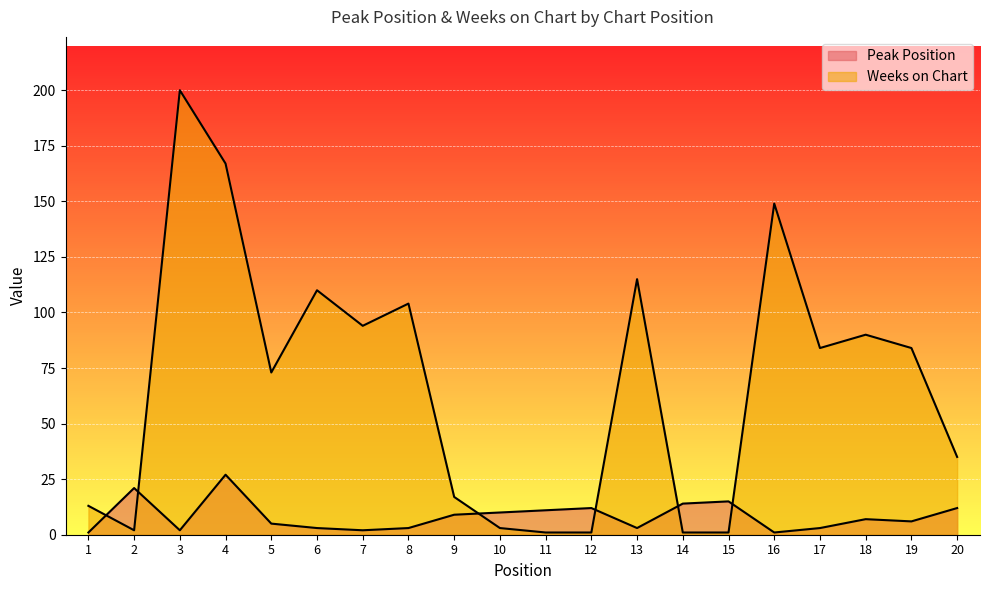

At 2, list the series in order from smallest to largest.

Weeks on Chart, Peak Position